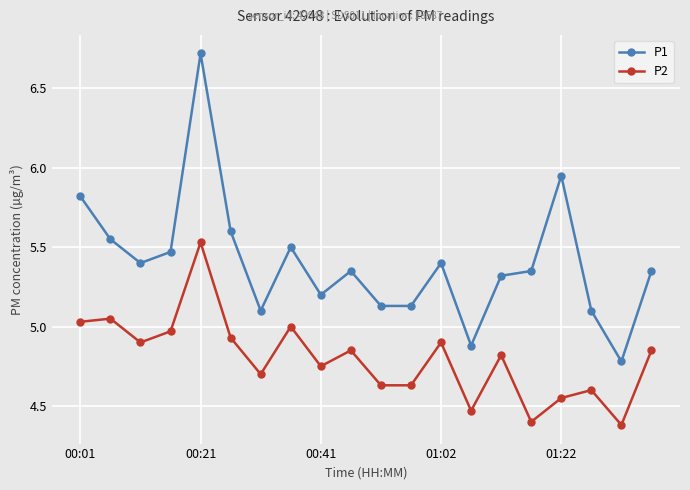

What is the sum of all P1 values?

108.1